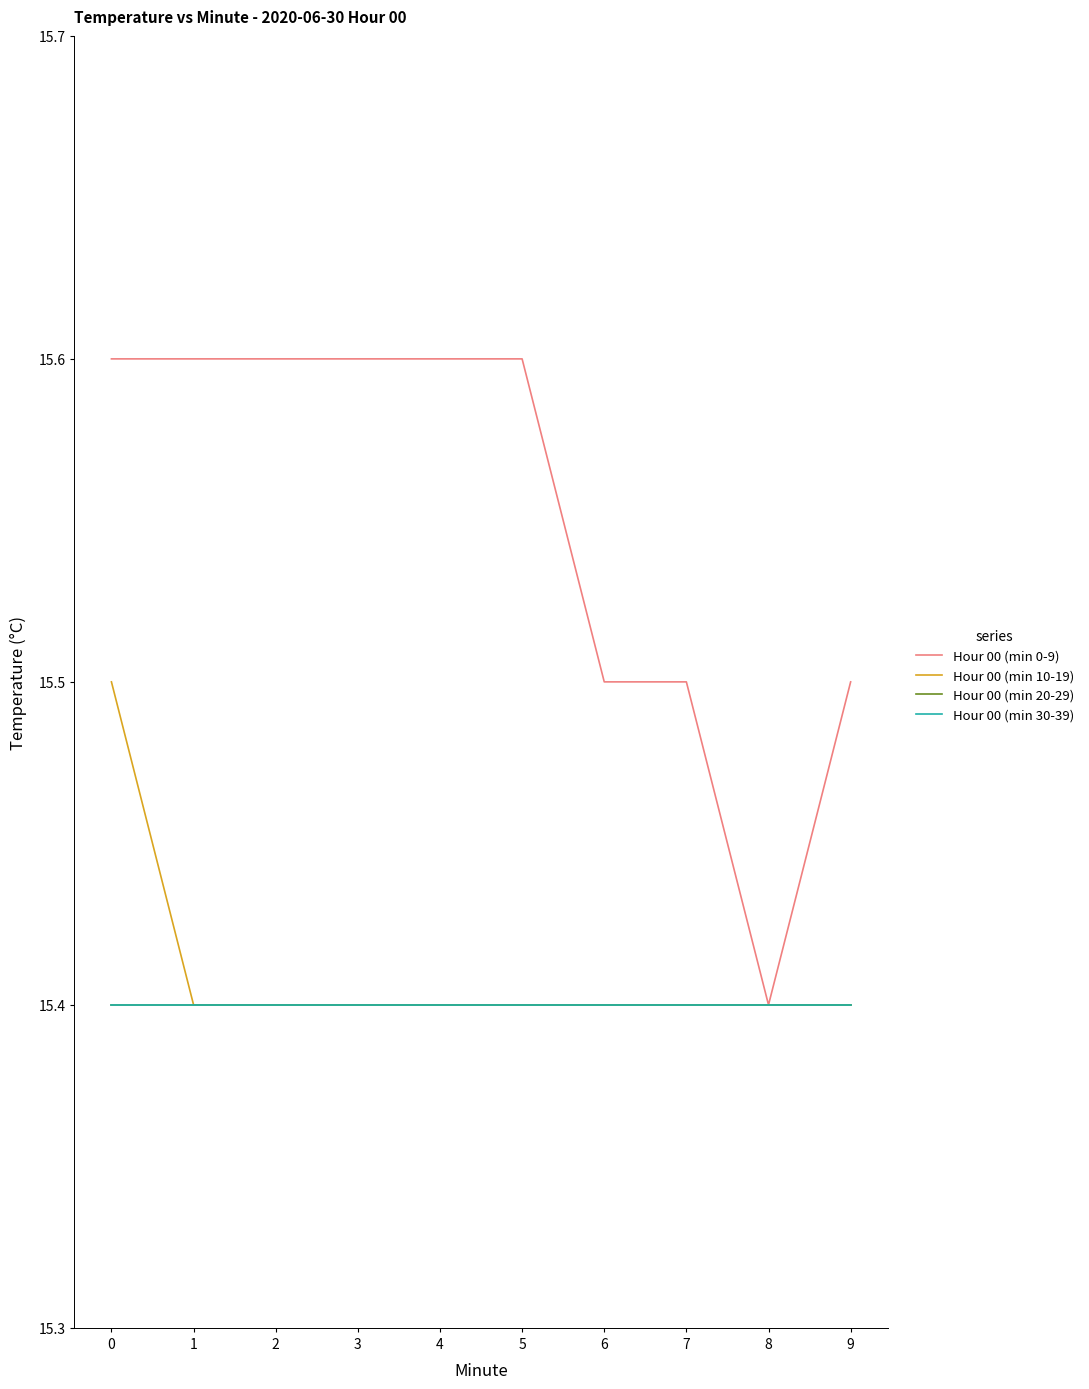

What is the sum of all Hour 00 (min 0-9) values?

155.5